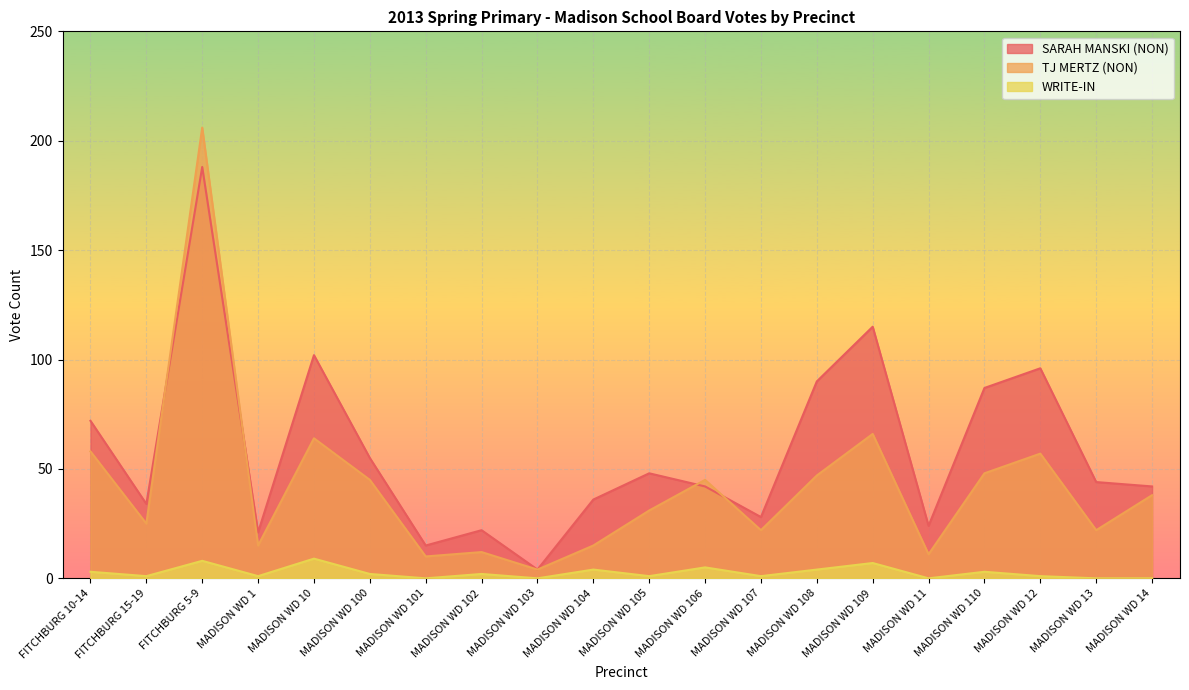

What is the difference between the maximum and second lowest values in the SARAH MANSKI (NON) series?

173